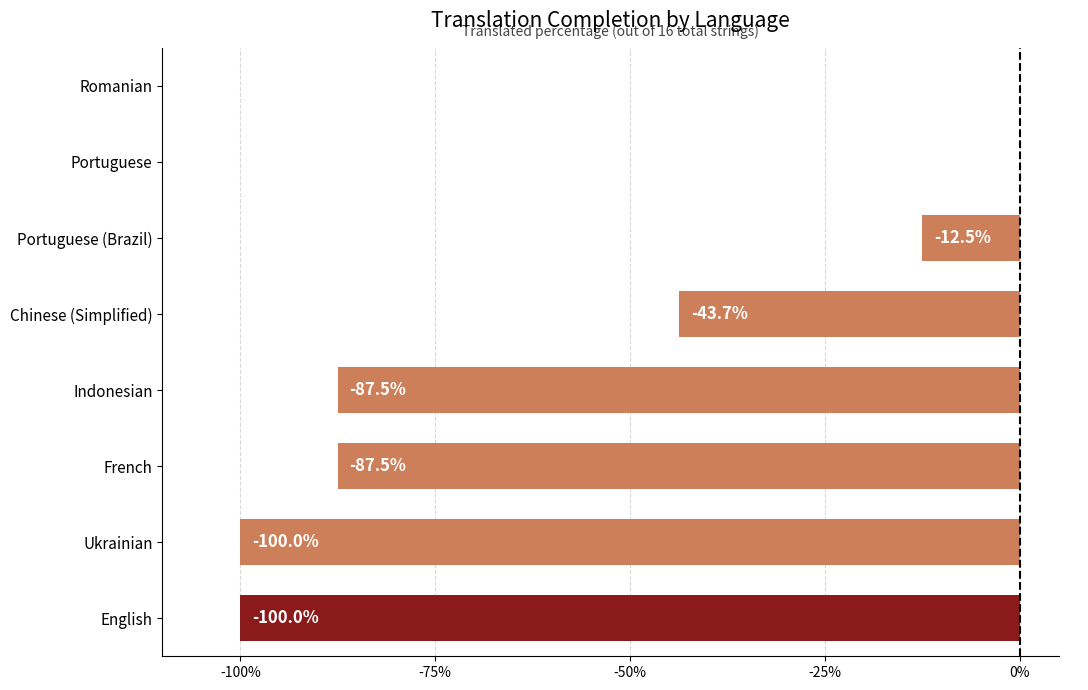

Between English and French, which is larger?

French